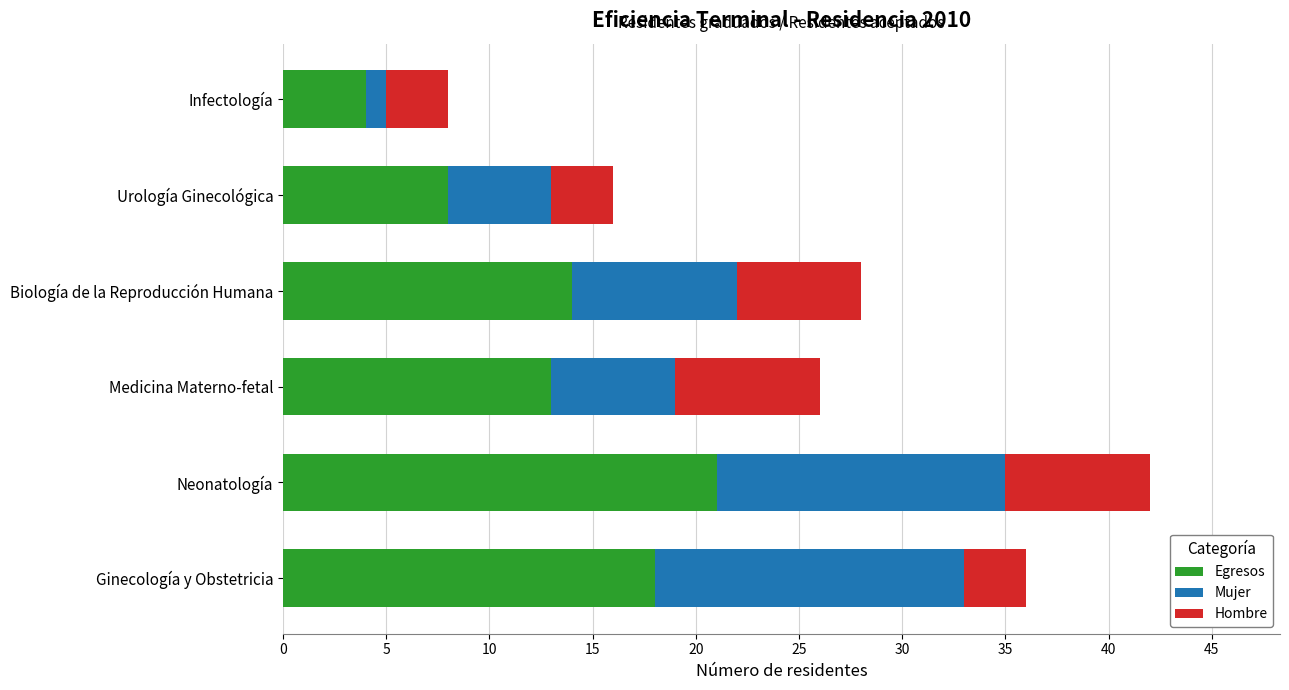

True or false: Egresos has a value of 21 at Neonatología.

True